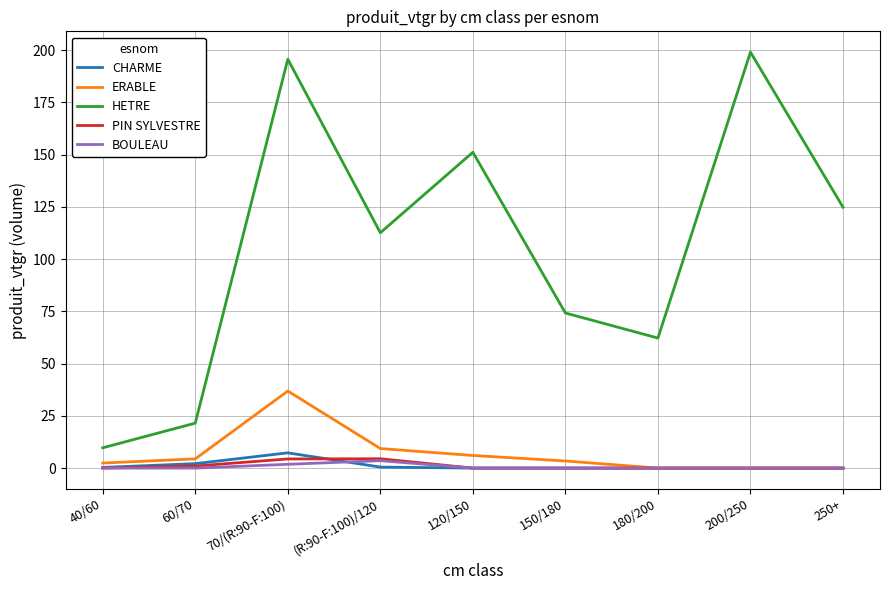

Is this an area chart (filled region under the line)?

No